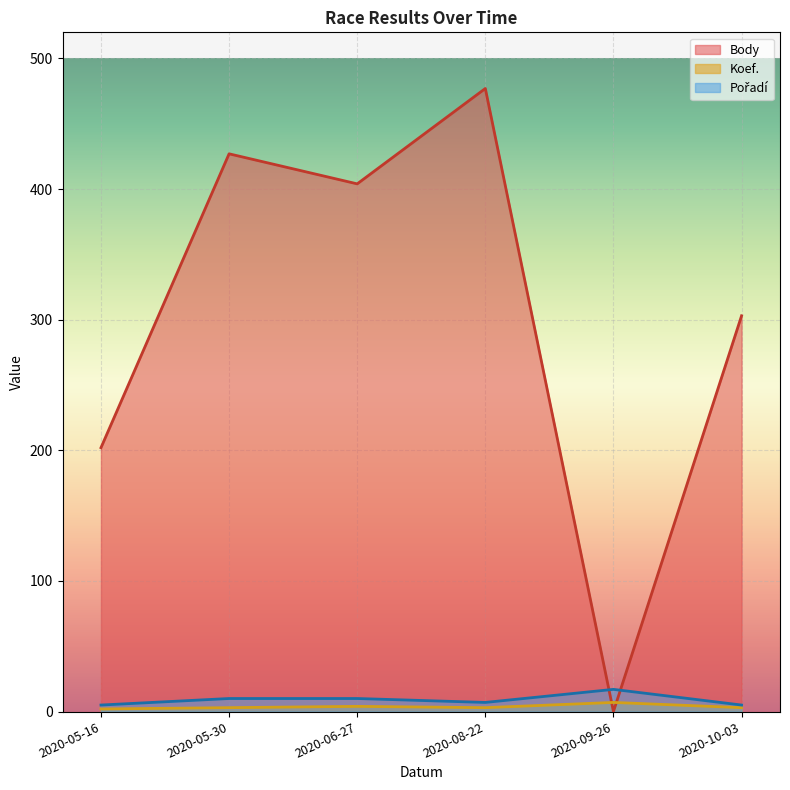

What is the difference between the maximum and second lowest values in the Pořadí series?

12